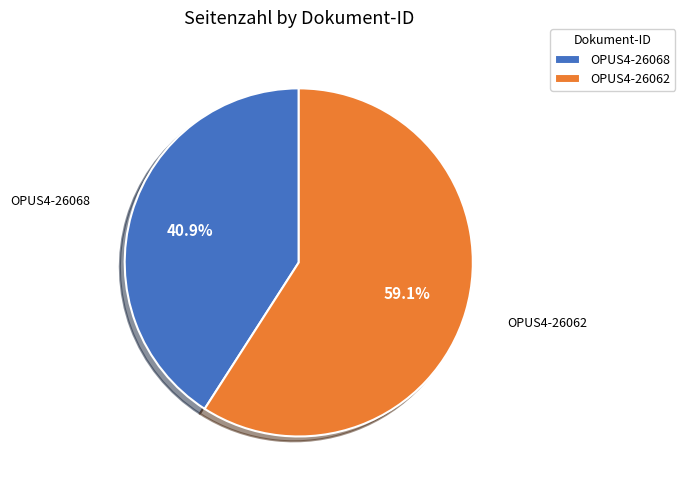

What portion of the pie excludes OPUS4-26062?

40.9%